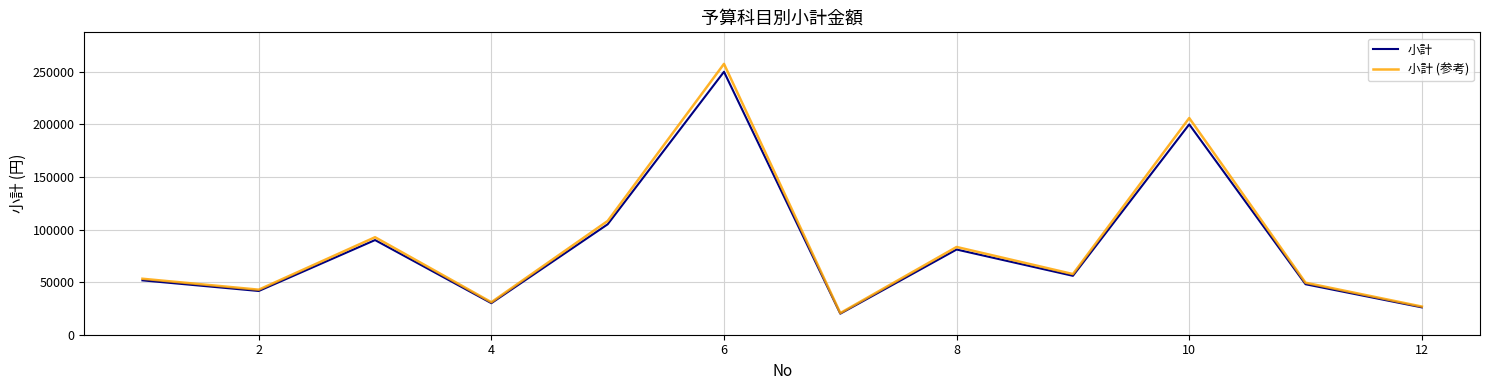

What is the minimum value shown in the chart?

20000.0